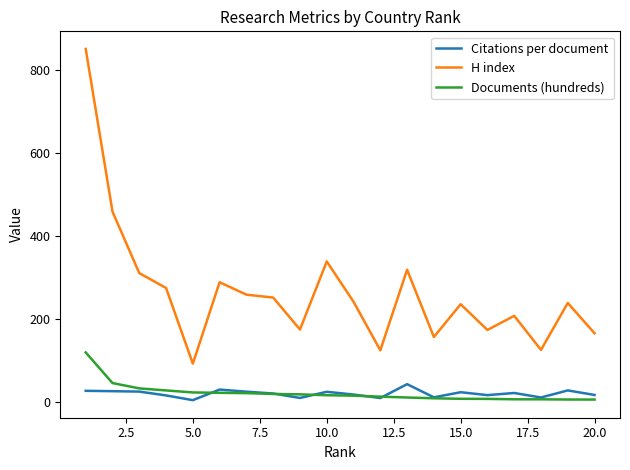

Which series has the largest range (max minus min)?

H index